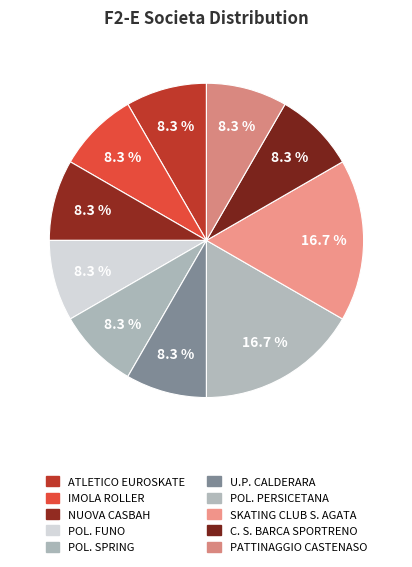

To the nearest percent, what is the difference between the SKATING CLUB S. AGATA and POL. FUNO slice percentages?

8%